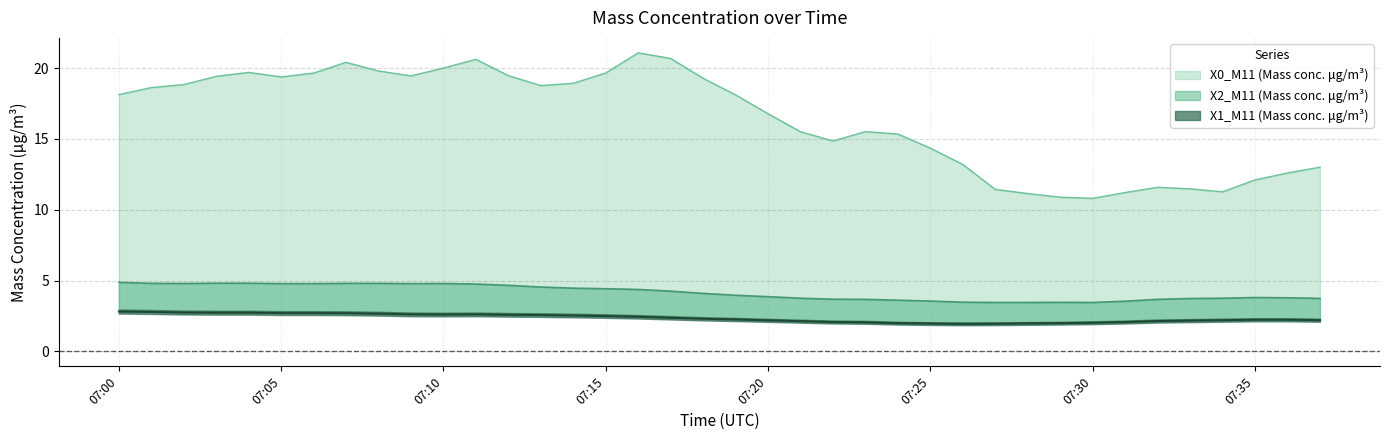

Rank the categories by X1_M11 (Mass conc. μg/m³) value from highest to lowest.

2021-12-28 07:00:00, 2021-12-28 07:01:00, 2021-12-28 07:02:00, 2021-12-28 07:03:00, 2021-12-28 07:04:00, 2021-12-28 07:05:00, 2021-12-28 07:06:00, 2021-12-28 07:07:00, 2021-12-28 07:08:00, 2021-12-28 07:09:00, 2021-12-28 07:11:00, 2021-12-28 07:10:00, 2021-12-28 07:12:00, 2021-12-28 07:13:00, 2021-12-28 07:14:00, 2021-12-28 07:15:00, 2021-12-28 07:16:00, 2021-12-28 07:17:00, 2021-12-28 07:18:00, 2021-12-28 07:19:00, 2021-12-28 07:35:00, 2021-12-28 07:36:00, 2021-12-28 07:34:00, 2021-12-28 07:37:00, 2021-12-28 07:20:00, 2021-12-28 07:33:00, 2021-12-28 07:32:00, 2021-12-28 07:21:00, 2021-12-28 07:22:00, 2021-12-28 07:31:00, 2021-12-28 07:23:00, 2021-12-28 07:30:00, 2021-12-28 07:24:00, 2021-12-28 07:29:00, 2021-12-28 07:28:00, 2021-12-28 07:25:00, 2021-12-28 07:27:00, 2021-12-28 07:26:00